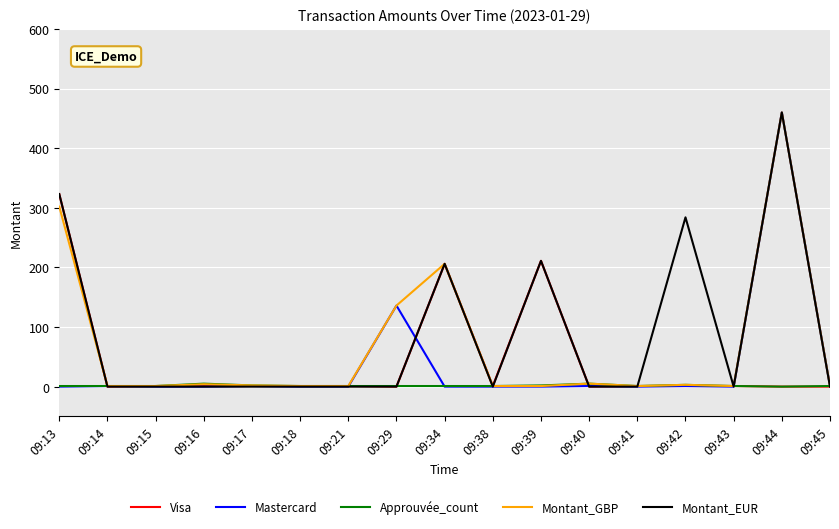

What is the average value of the Montant_GBP series?

66